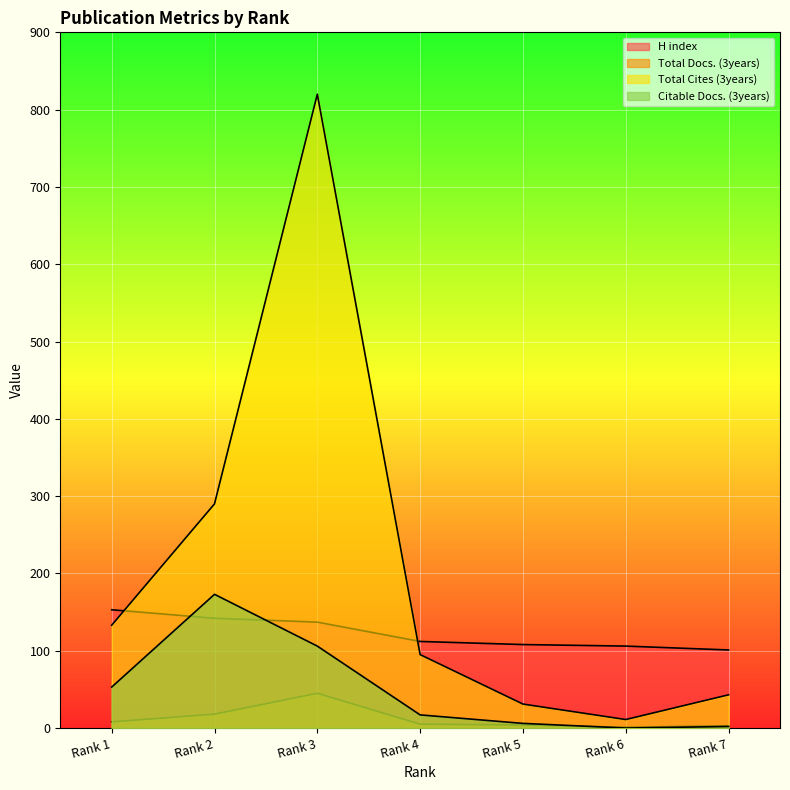

Which series has the largest total across all categories?

Total Cites (3years)